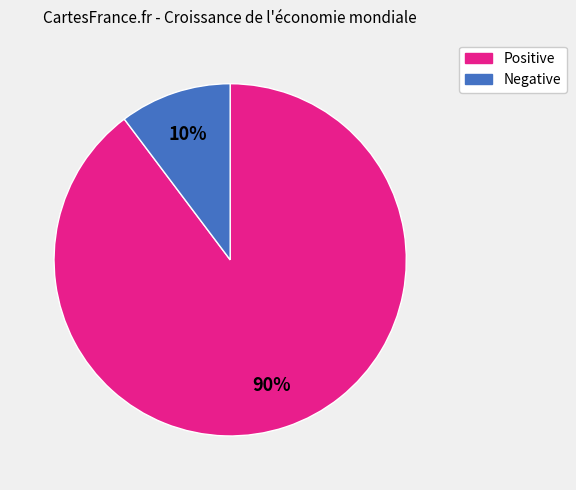

Is there a majority slice in this chart?

Yes